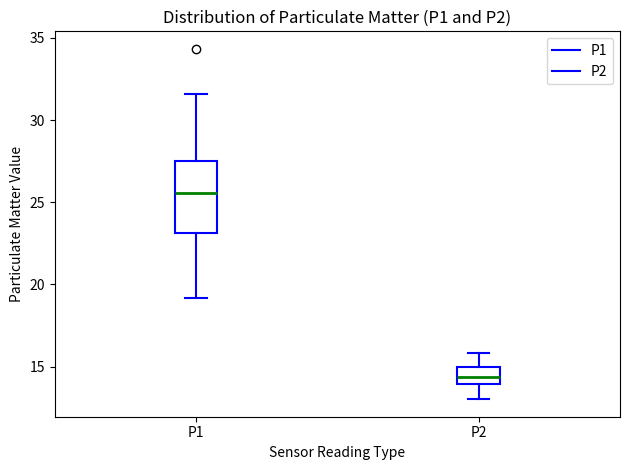

Reading left to right, transcribe this box plot: for each box, give where its median line is, the range the box spans, and where its two whiskers end, as read against the y-axis. The values are not printed on the chart, so give them approximately, as read against the axis.

P1: median 25.5, box 23.0 to 27.5, whiskers 19.0 to 31.5
P2: median 14.5, box 14.0 to 15.0, whiskers 13.0 to 16.0